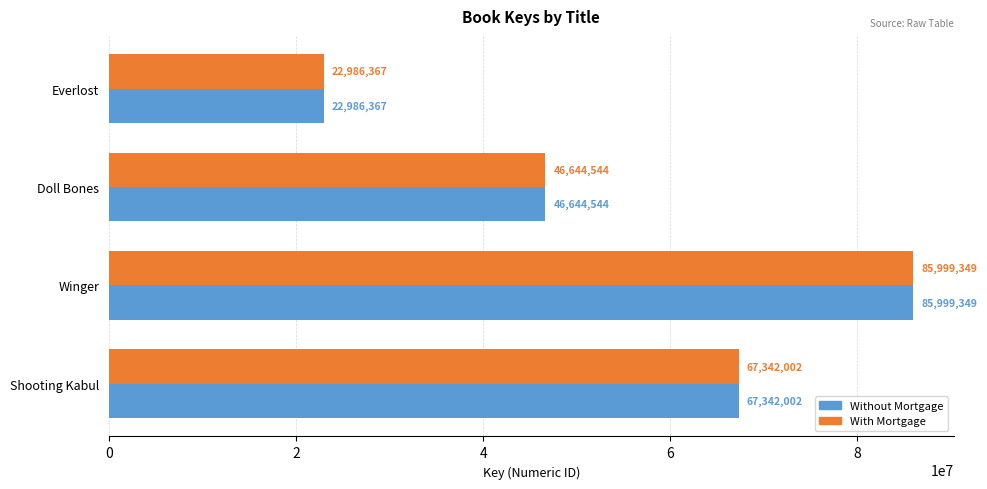

What is the greatest value displayed?

85999349